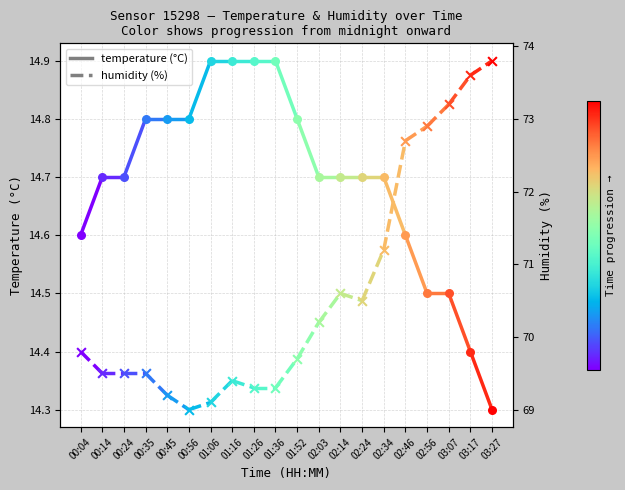

What is the total value across all series at 00:14?

84.2